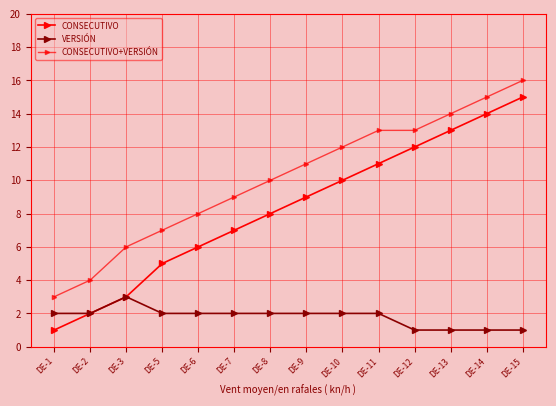

How many lines are shown in the chart?

3